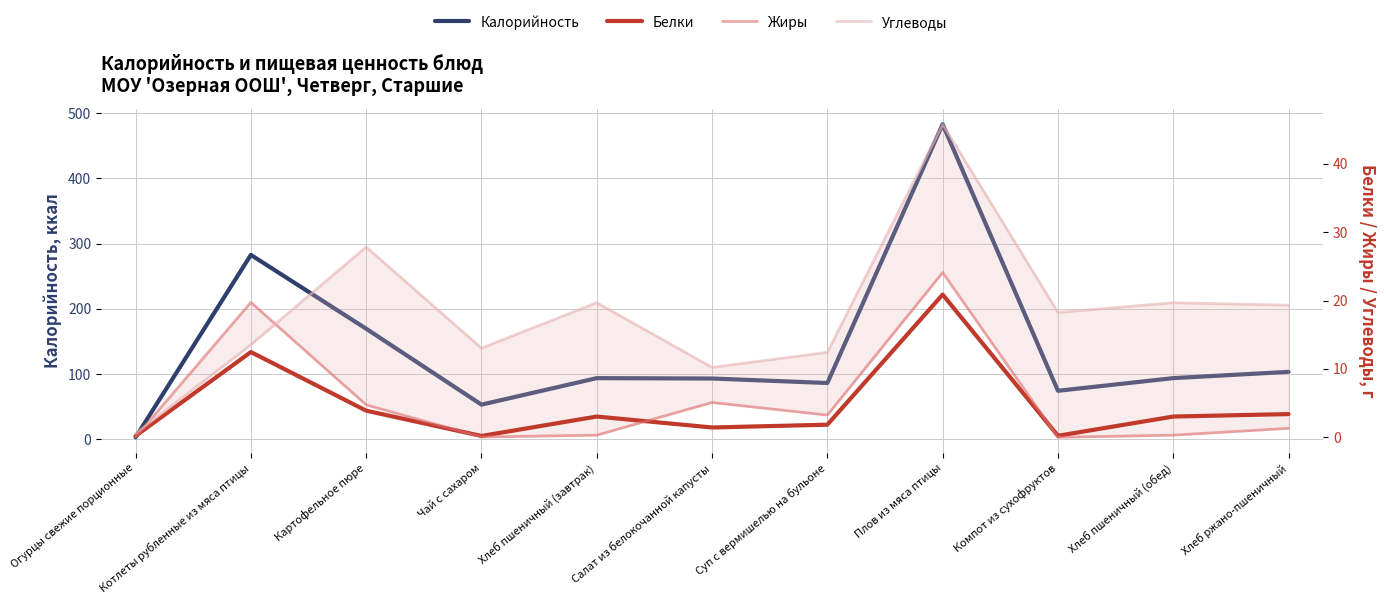

Reading left to right, list all the values displayed in this chart.

Калорийность: Огурцы свежие порционные=3.3	Котлеты рубленные из мяса птицы=282.8	Картофельное пюре=169.7	Чай с сахаром=53.4	Хлеб пшеничный (завтрак)=94.0	Салат из белокочанной капусты=93.4	Суп с вермишелью на бульоне=86.5	Плов из мяса птицы=482.8	Компот из сухофруктов=74.6	Хлеб пшеничный (обед)=94.0	Хлеб ржано-пшеничный=103.6
Белки: Огурцы свежие порционные=0.2	Котлеты рубленные из мяса птицы=12.5	Картофельное пюре=3.9	Чай с сахаром=0.2	Хлеб пшеничный (завтрак)=3.0	Салат из белокочанной капусты=1.4	Суп с вермишелью на бульоне=1.9	Плов из мяса птицы=20.9	Компот из сухофруктов=0.2	Хлеб пшеничный (обед)=3.0	Хлеб ржано-пшеничный=3.4
Жиры: Огурцы свежие порционные=0.0	Котлеты рубленные из мяса птицы=19.7	Картофельное пюре=4.8	Чай с сахаром=0.1	Хлеб пшеничный (завтрак)=0.3	Салат из белокочанной капусты=5.1	Суп с вермишелью на бульоне=3.2	Плов из мяса птицы=24.1	Компот из сухофруктов=0.0	Хлеб пшеничный (обед)=0.3	Хлеб ржано-пшеничный=1.3
Углеводы: Огурцы свежие порционные=0.6	Котлеты рубленные из мяса птицы=13.5	Картофельное пюре=27.8	Чай с сахаром=13.0	Хлеб пшеничный (завтрак)=19.7	Салат из белокочанной капусты=10.2	Суп с вермишелью на бульоне=12.4	Плов из мяса птицы=45.8	Компот из сухофруктов=18.3	Хлеб пшеничный (обед)=19.7	Хлеб ржано-пшеничный=19.3